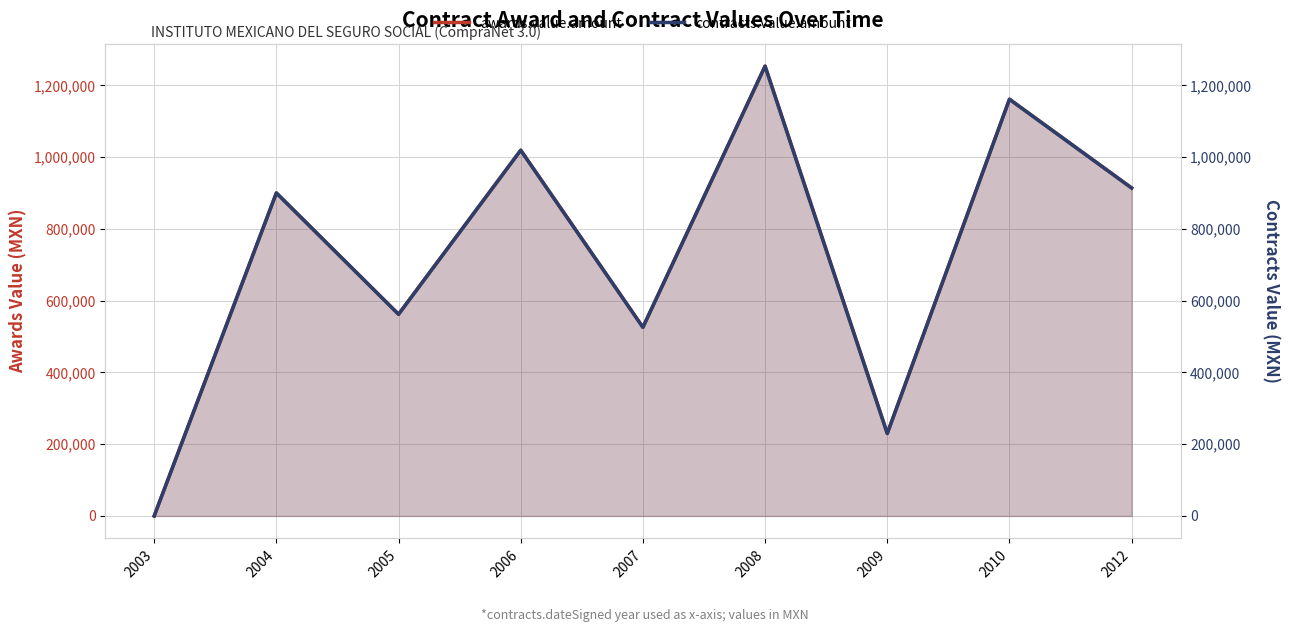

Reading right to left, list all the values displayed in this chart.

awards.value.amount: 2012=914226.4	2010=1161527.8	2009=229956.0	2008=1253776.8	2007=525902.8	2006=1019456.0	2005=562182.1	2004=900404.7	2003=0.0
contracts.value.amount: 2012=914226.4	2010=1161527.8	2009=229956.0	2008=1253776.8	2007=525902.8	2006=1019456.0	2005=562182.1	2004=900404.7	2003=0.0